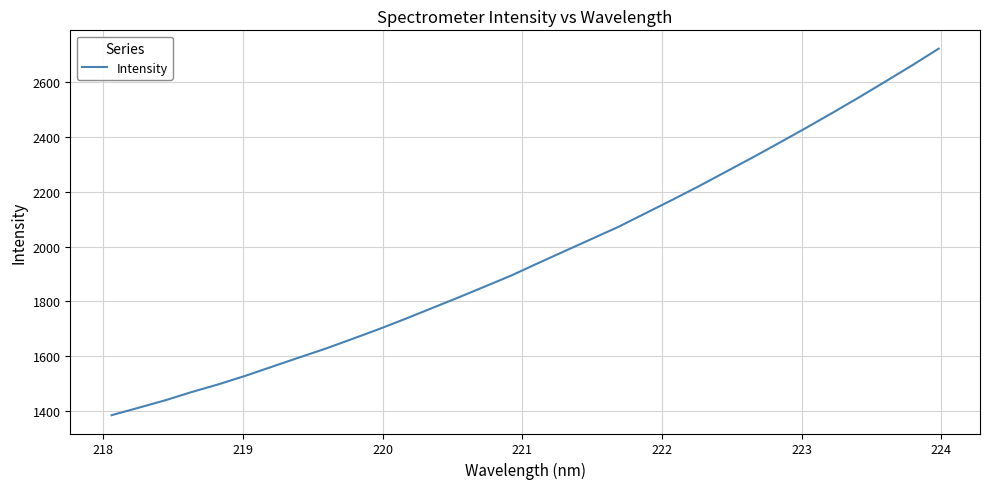

What is the maximum value shown in the chart?

2722.8